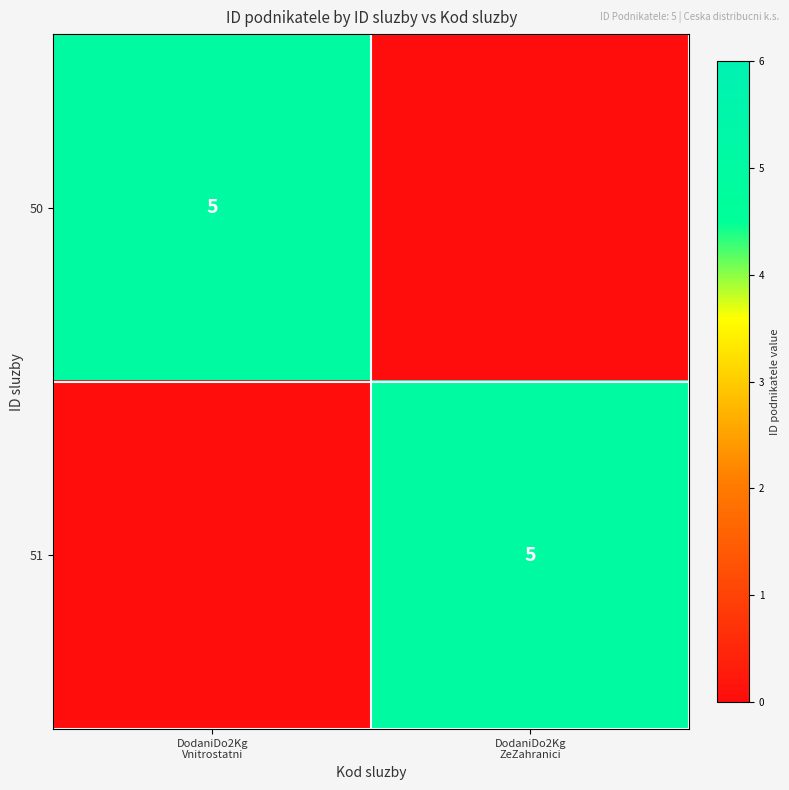

Between DodaniDo2Kg
Vnitrostatni and DodaniDo2Kg
ZeZahranici, which is larger?

DodaniDo2Kg
Vnitrostatni